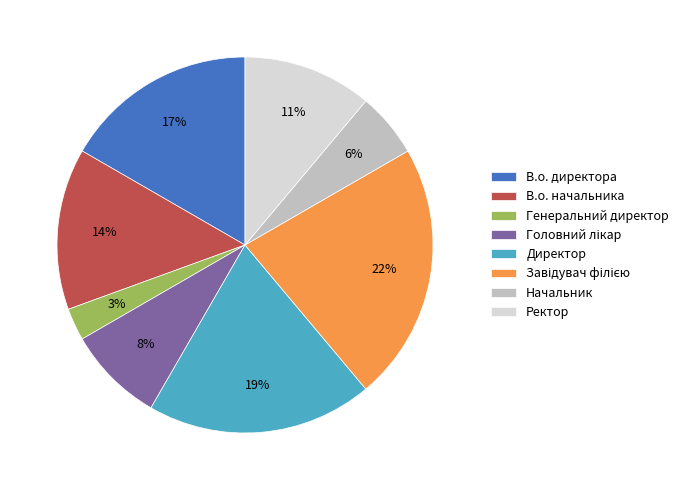

Between Начальник and Ректор, which is larger?

Ректор